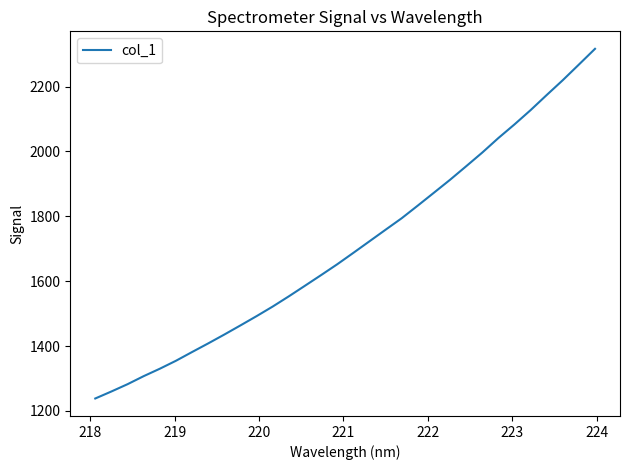

What is the greatest value displayed?

2316.2